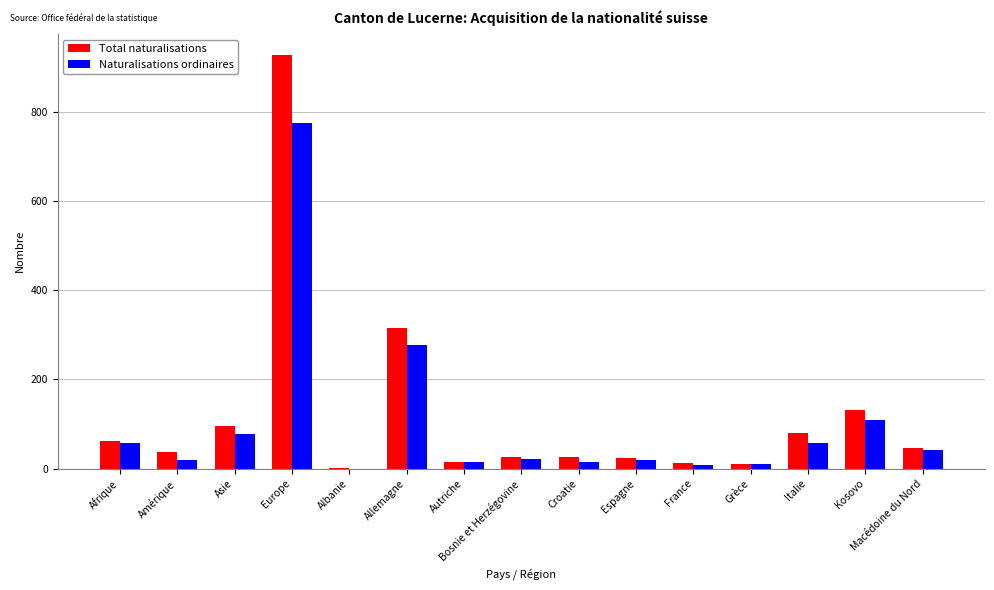

Are the bars horizontal?

No